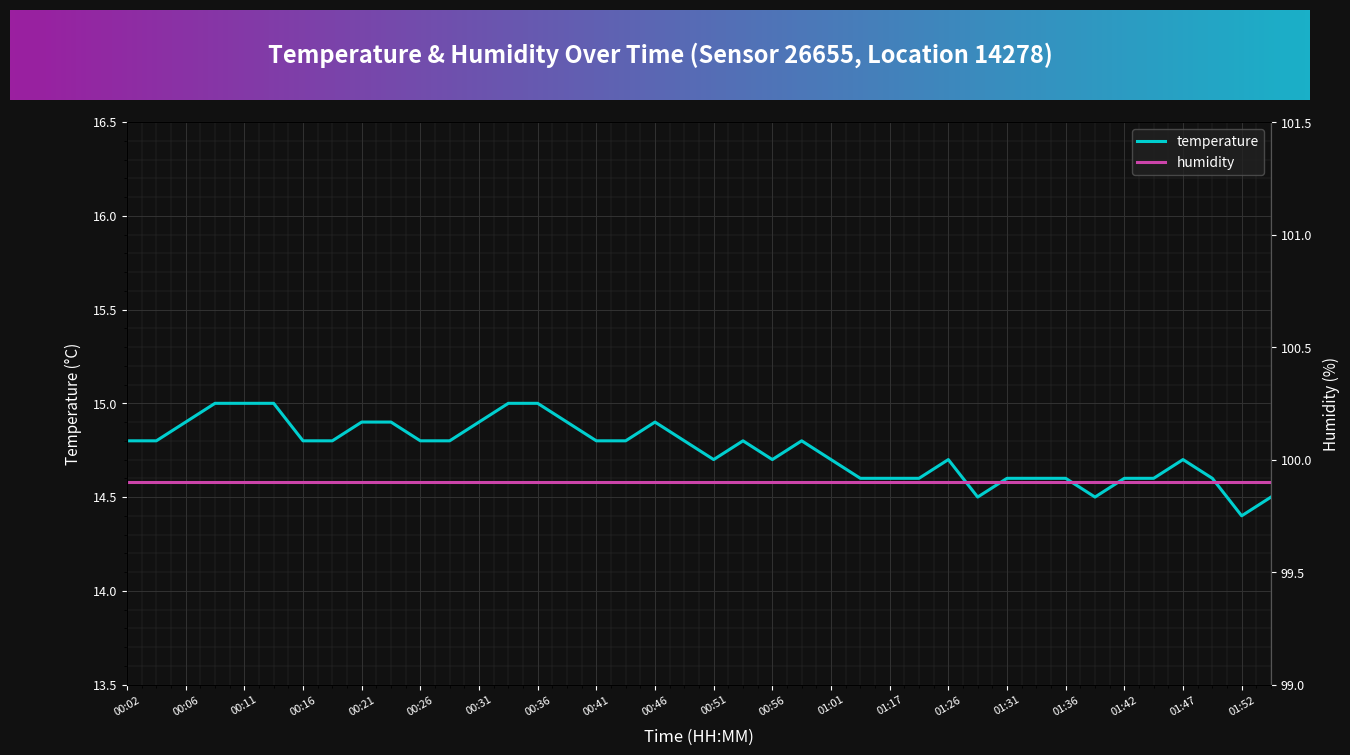

What is the greatest value displayed?

15.0